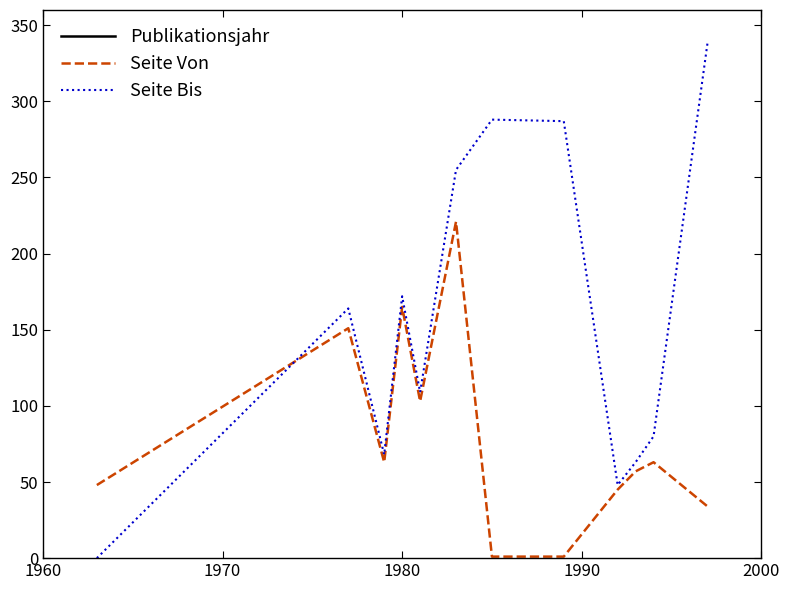

What is the maximum value for Seite Von?

221